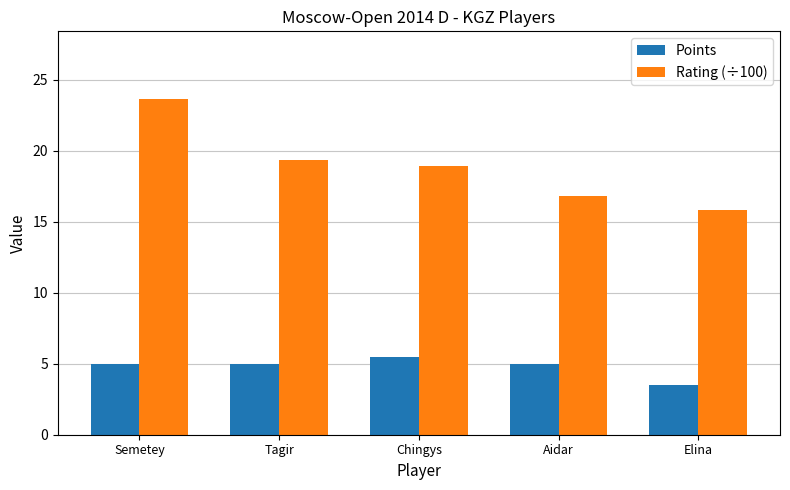

At which category is the sum across all series the highest?

Semetey